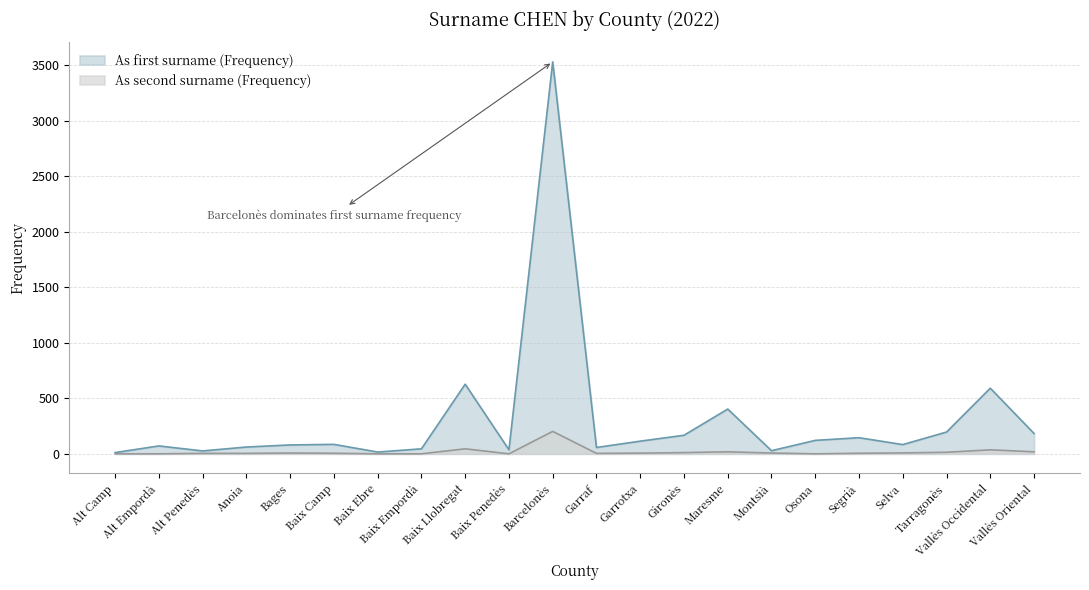

Count the number of categories in the chart.

22